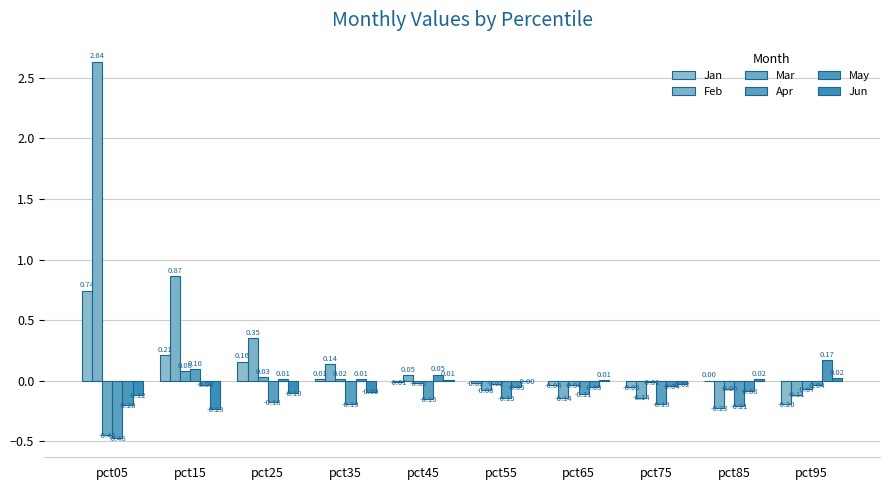

Which series has the largest range (max minus min)?

Feb